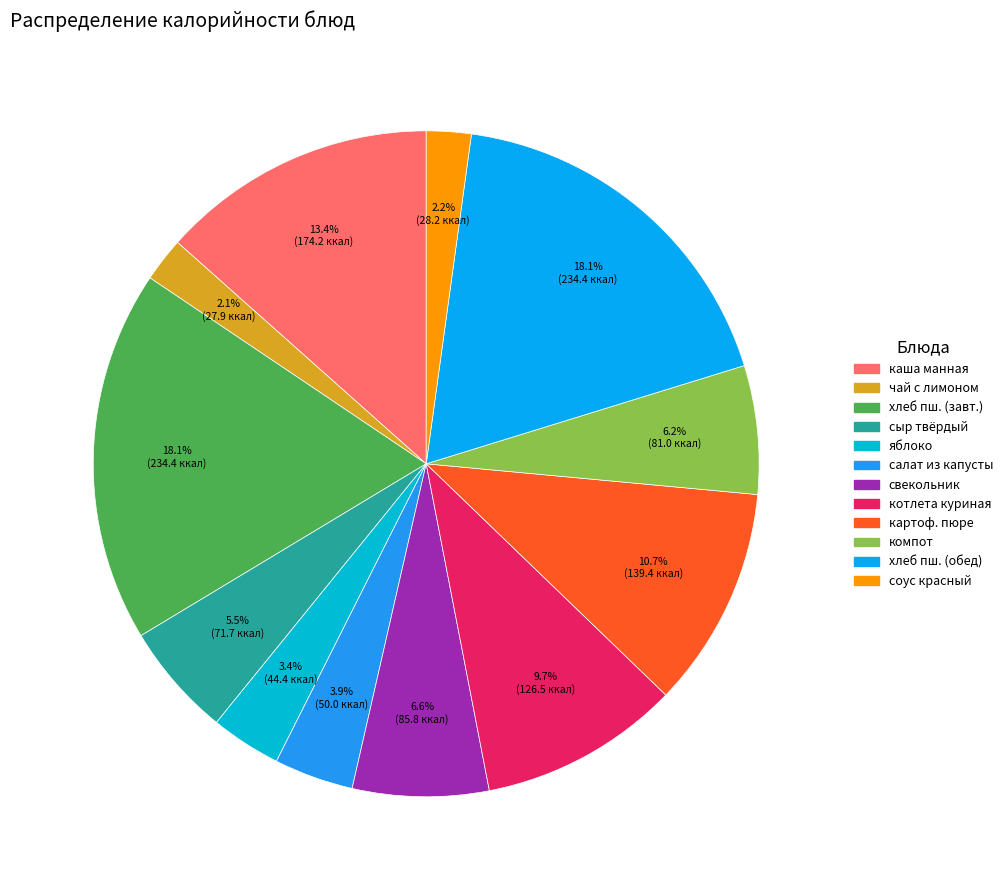

Which slice is the smallest?

чай с лимоном и сахаром